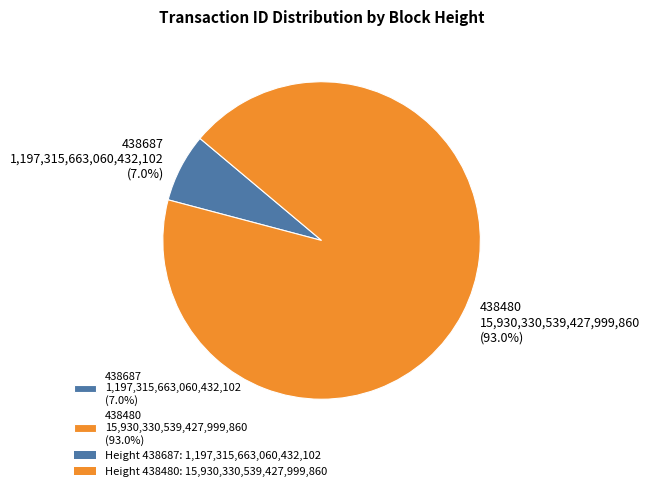

What percentage is the 438480 slice, to the nearest percent?

93%